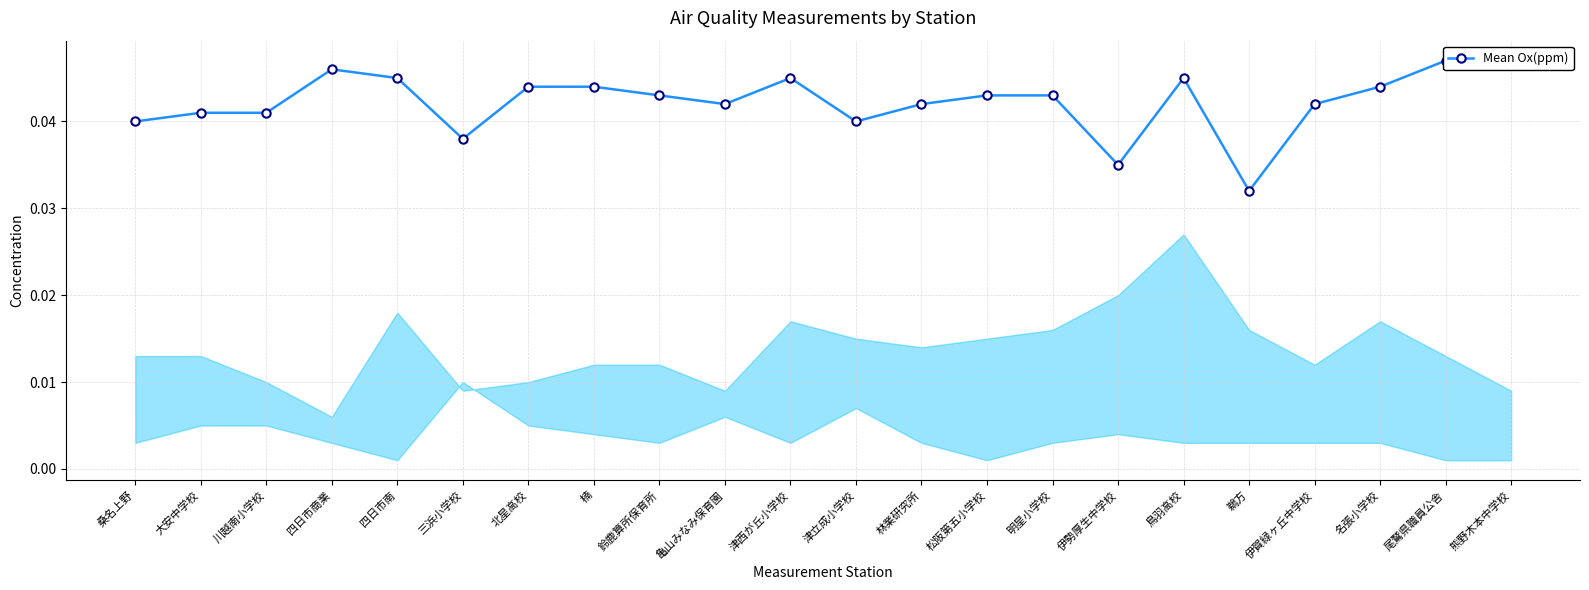

Is it true that the value at 四日市南 is 0.0?

True